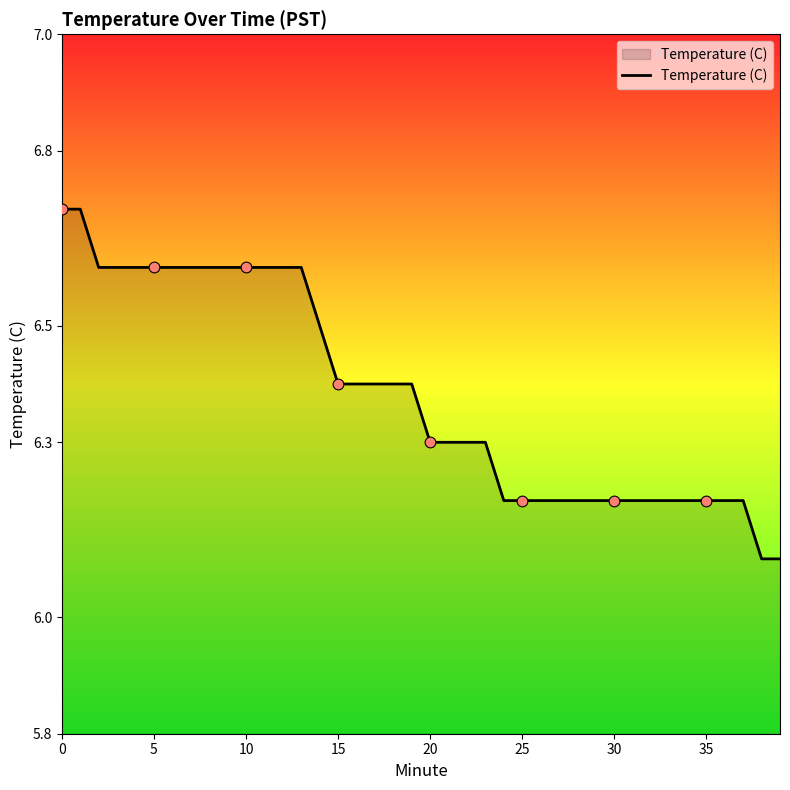

What is the maximum value shown in the chart?

6.7